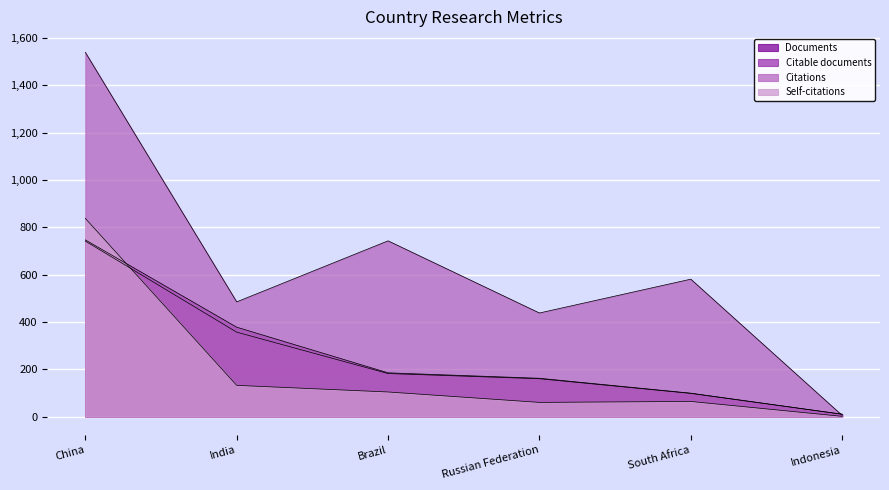

Reading right to left, transcribe all the data shown in this chart.

Documents: 10	99	162	185	378	747
Citable documents: 10	98	160	182	357	742
Citations: 5	581	438	743	485	1540
Self-citations: 1	64	60	104	132	838